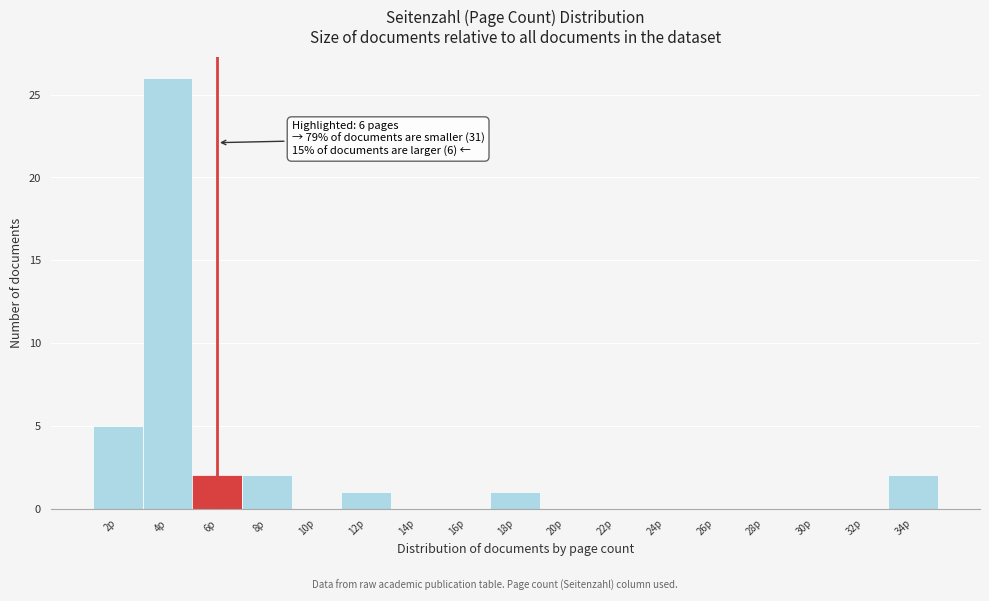

Reading left to right, transcribe all the data shown in this chart.

2p=5	4p=26	6p=2	8p=2	10p=0	12p=1	14p=0	16p=0	18p=1	20p=0	22p=0	24p=0	26p=0	28p=0	30p=0	32p=0	34p=2